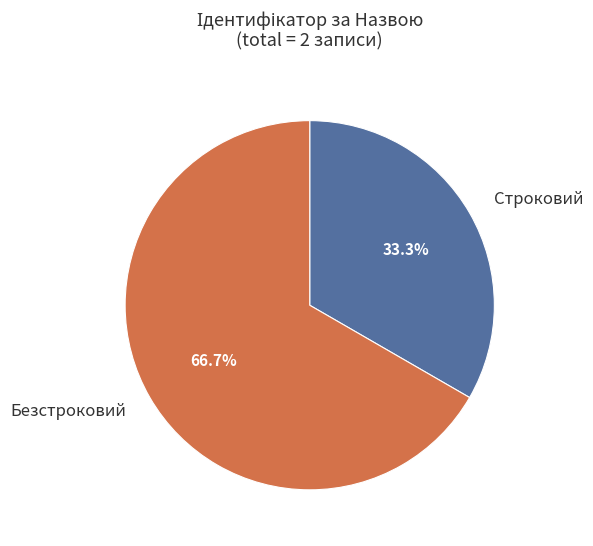

How many slices are in this pie chart?

2